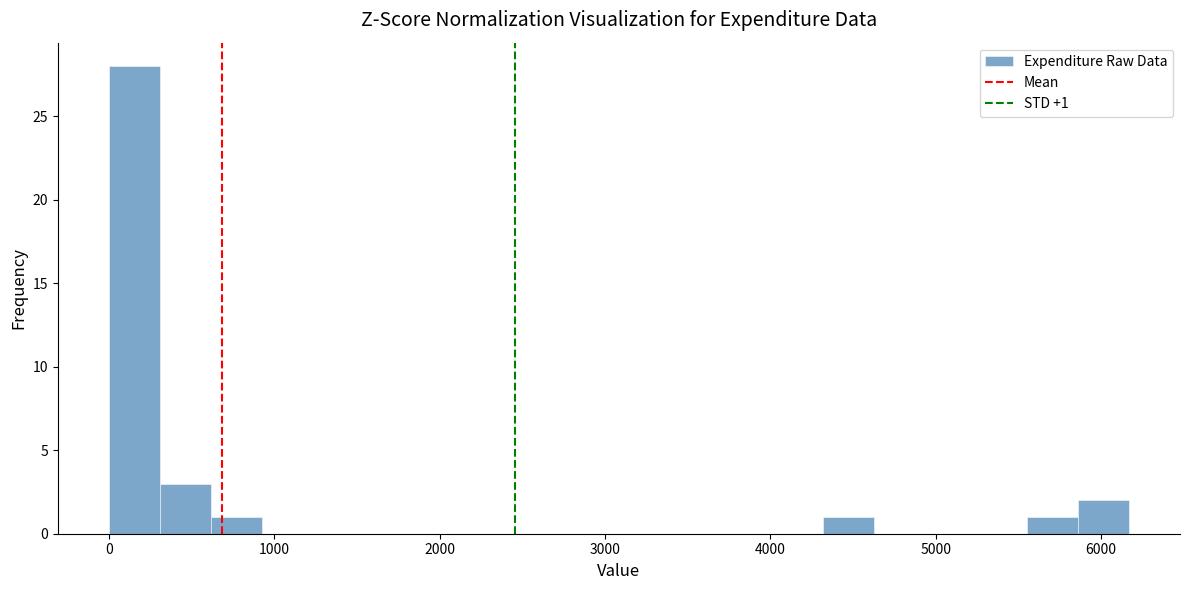

Around what value on the x-axis is the tallest bar? Give the approximate position of its centre, as read against the axis.

200